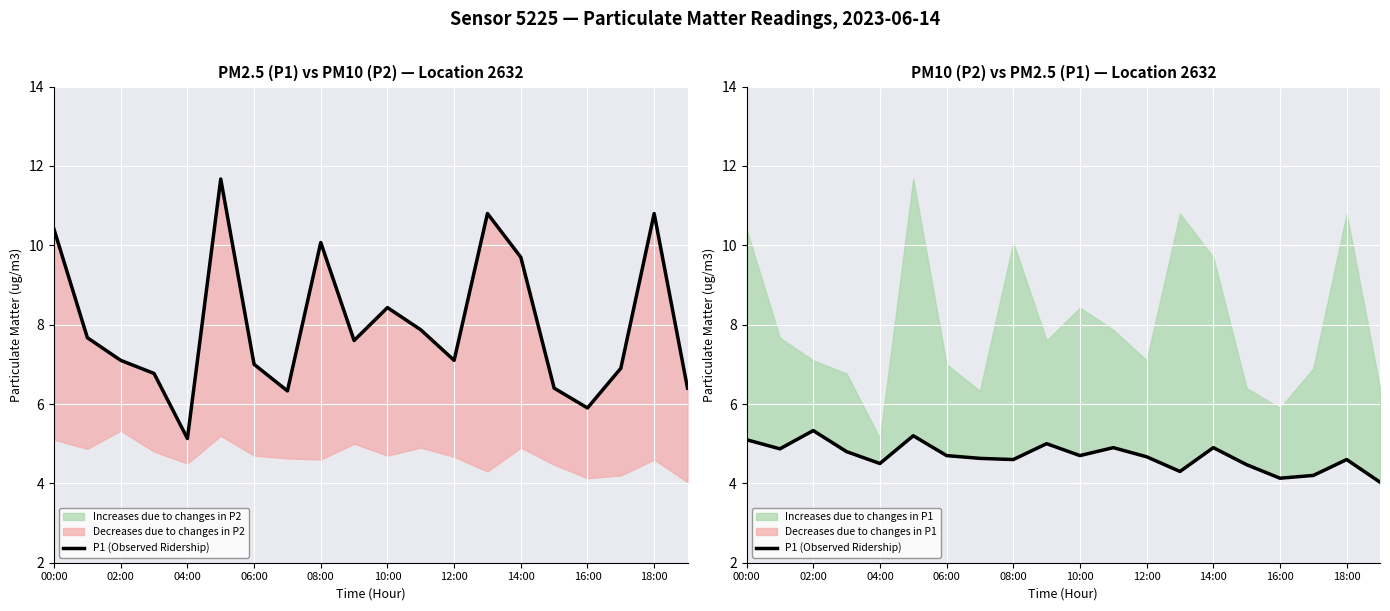

What is the label of the 6th point from the left?

10:00